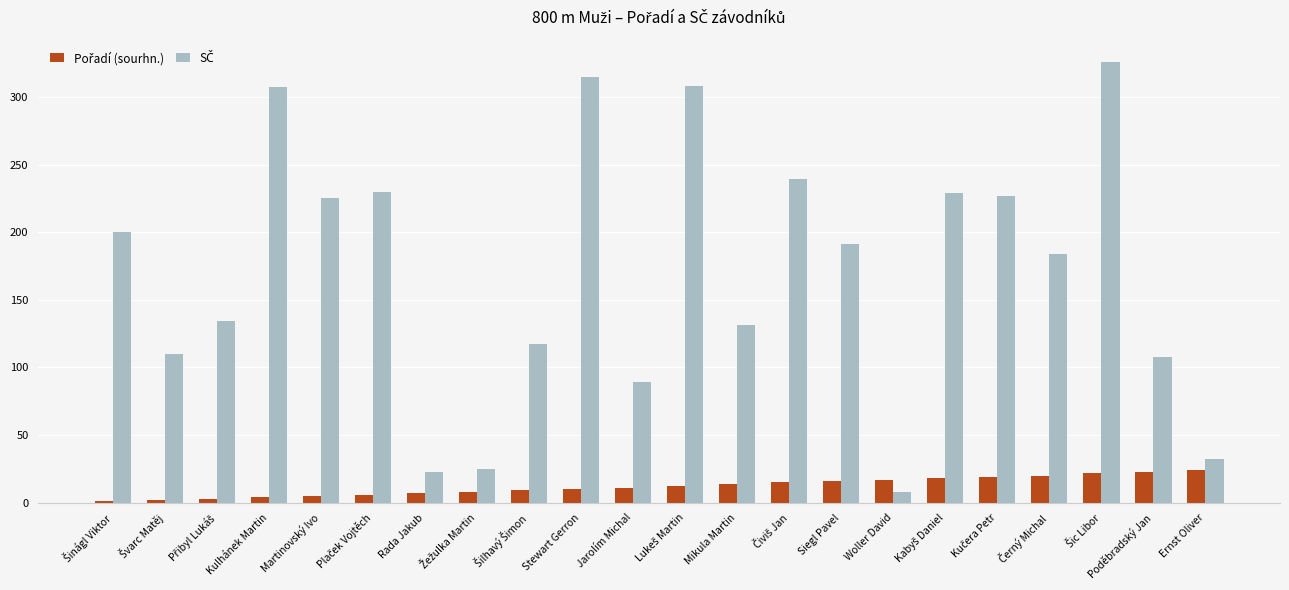

What is the greatest value displayed?

326